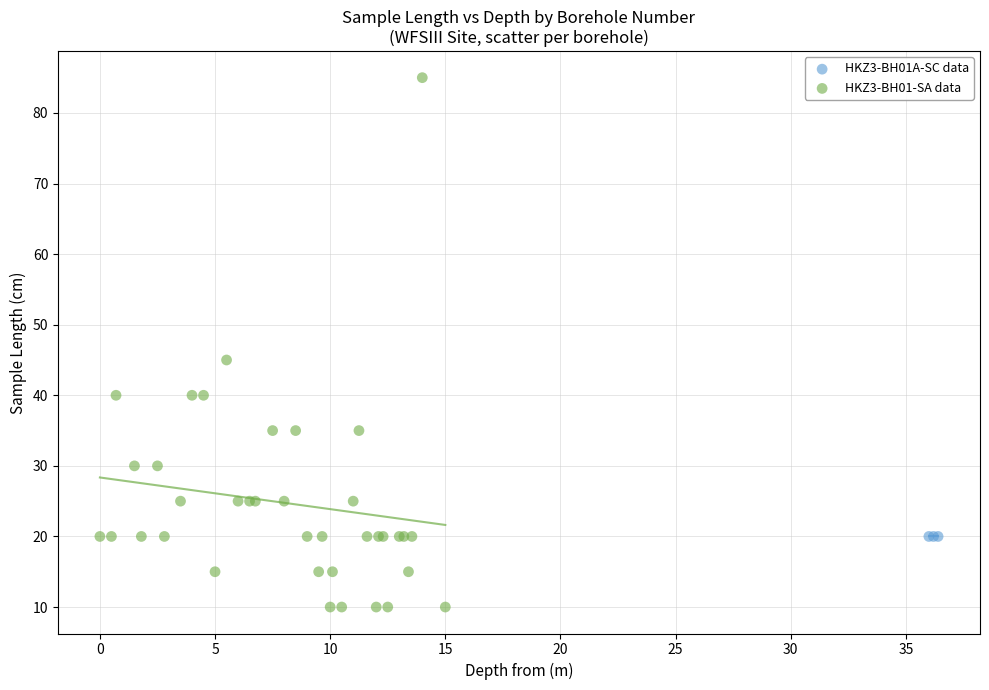

Which series reaches the maximum Y coordinate?

HKZ3-BH01-SA data